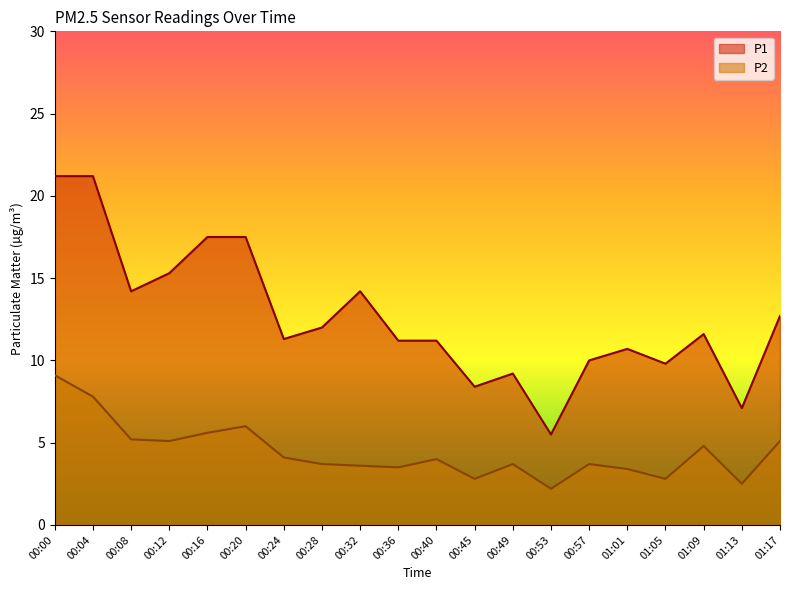

How many categories are shown in the chart?

20